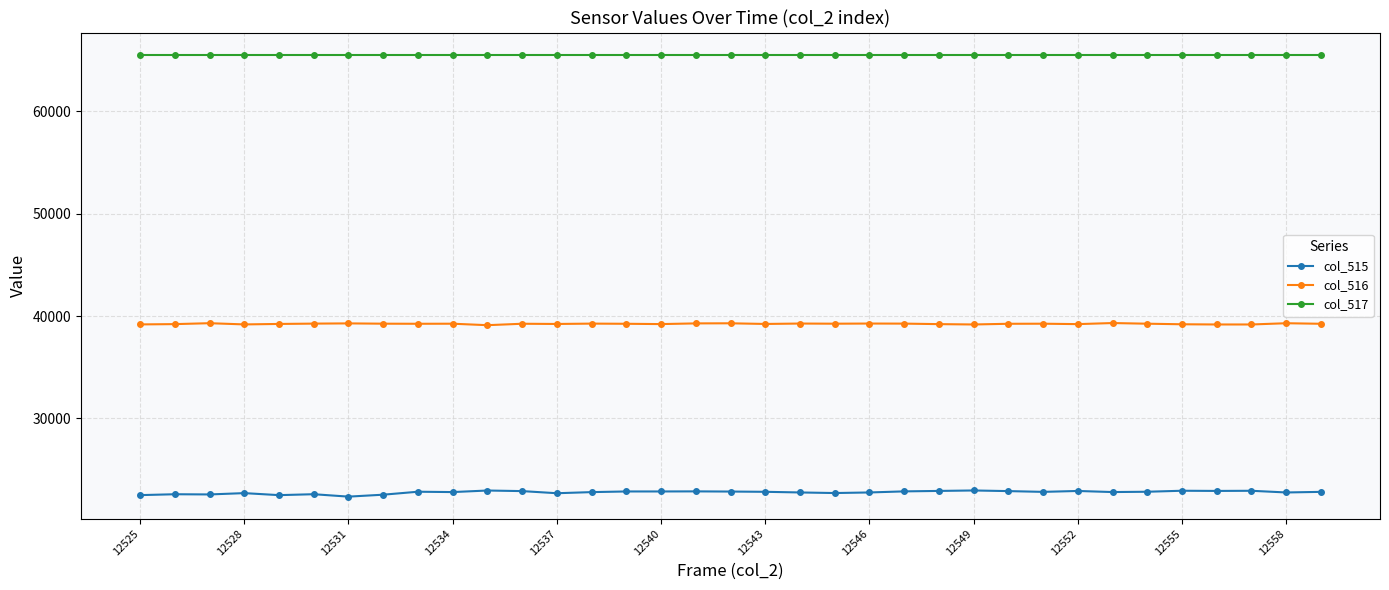

True or false: col_517 and col_516 intersect in this chart.

False